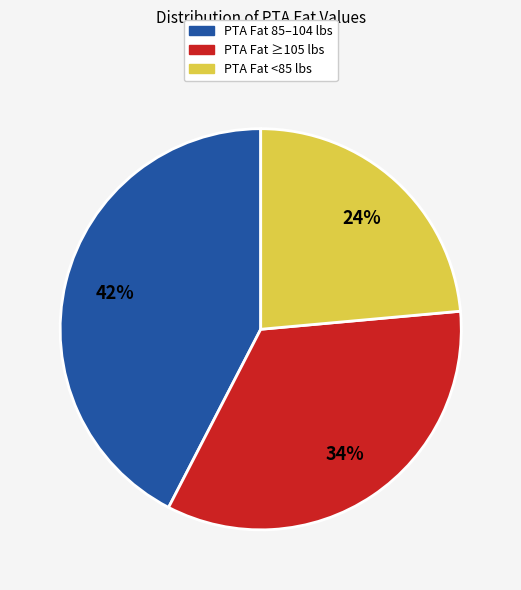

To the nearest percent, what percentage of the pie is PTA Fat ≥105 lbs?

34%